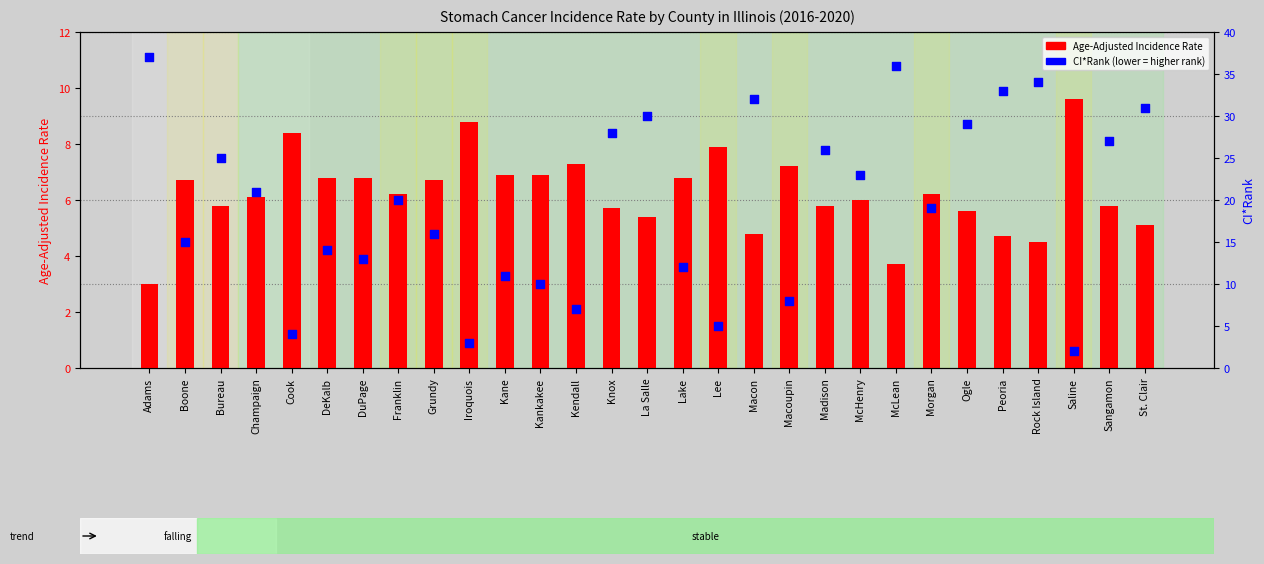

Which series reaches the maximum Y coordinate?

CI*Rank